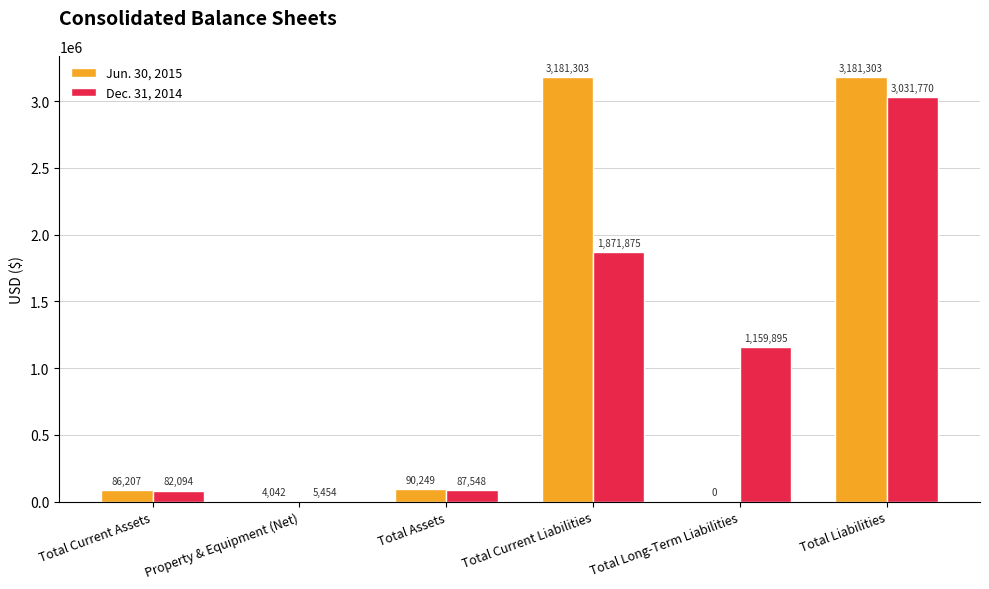

Is the value of Dec. 31, 2014 at Total Long-Term Liabilities greater than the value of Jun. 30, 2015 at Total Long-Term Liabilities?

Yes